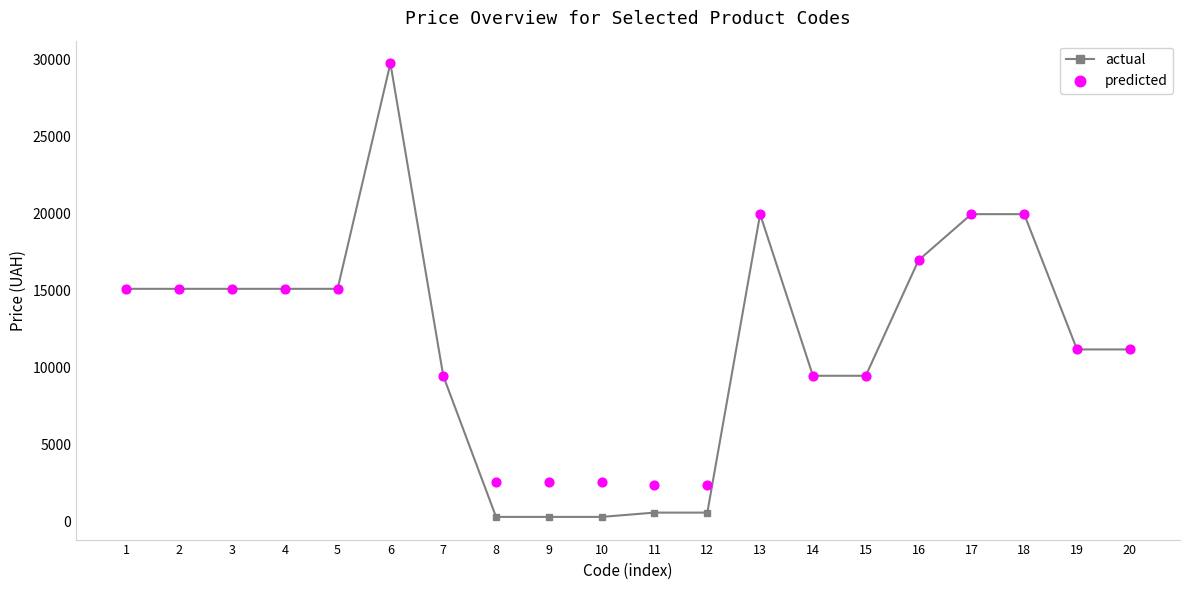

What is the total value across all series at 17?

39928.3